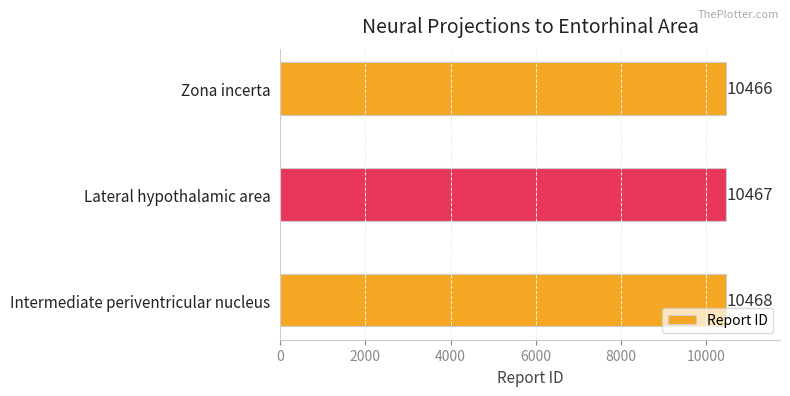

Are the bars grouped side by side (vs. stacked)?

No